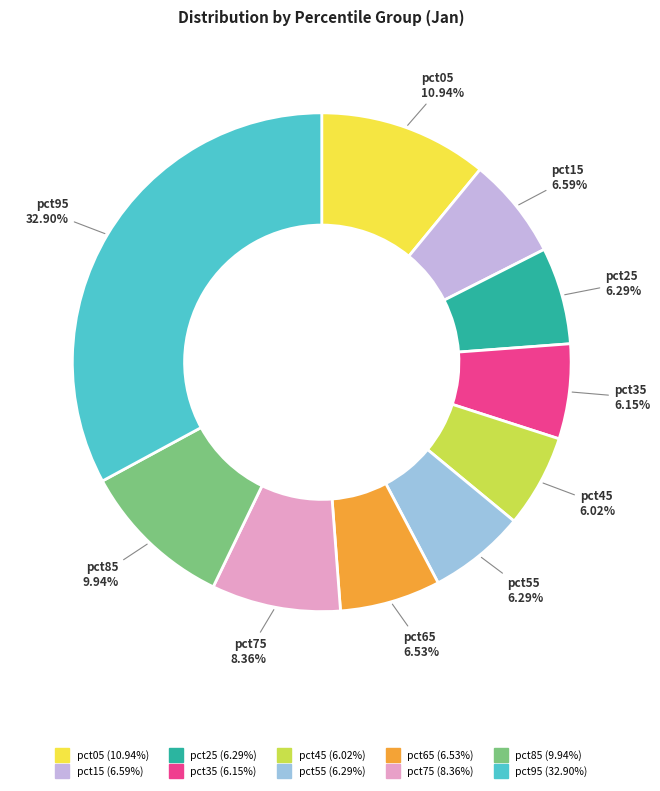

To the nearest percent, what percentage of the pie is pct85?

10%